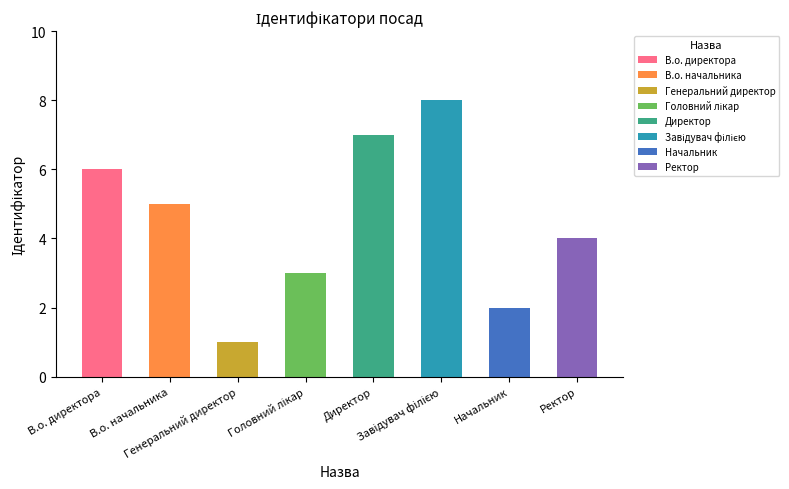

How many bars are there in total?

8